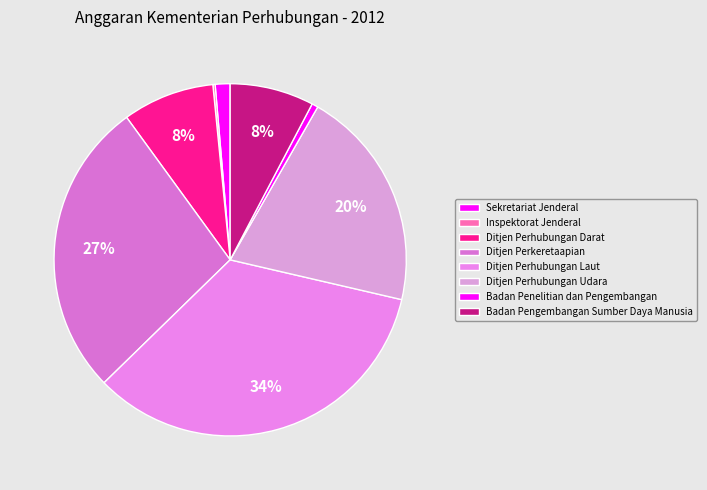

What is the ratio of the value at Badan Pengembangan Sumber Daya Manusia to the value at Ditjen Perkeretaapian?

0.3